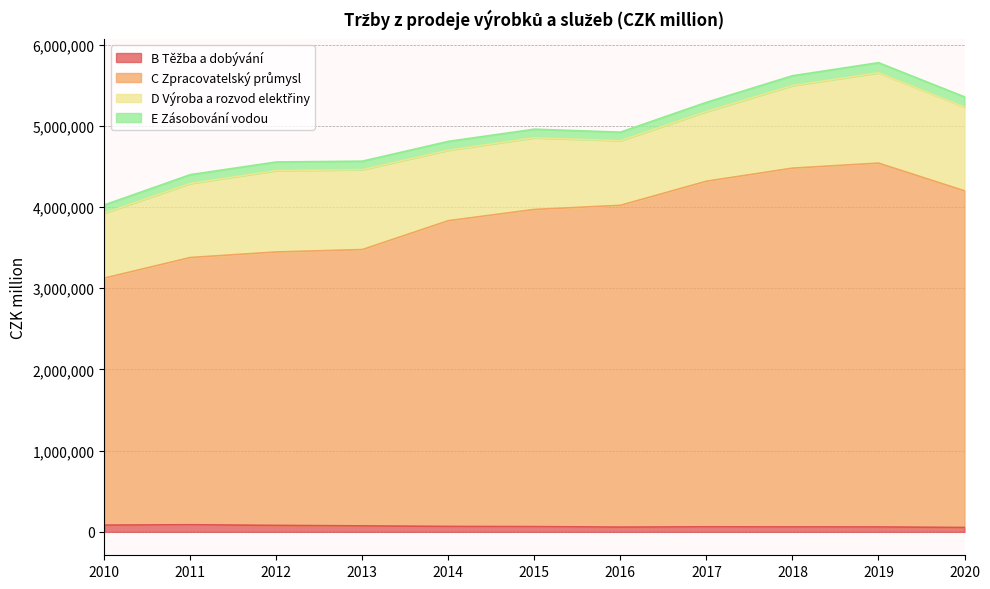

Does the chart display data point markers on the line(s)?

No